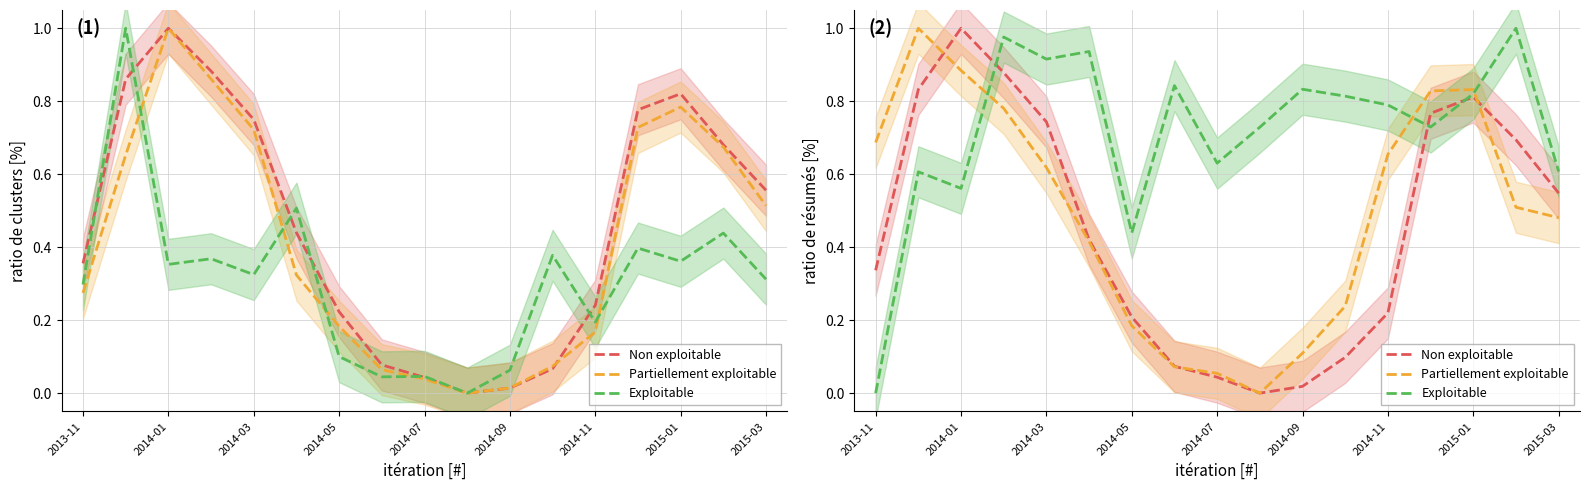

Which series ends up on top after the final intersection of Exploitable and Non exploitable?

Exploitable